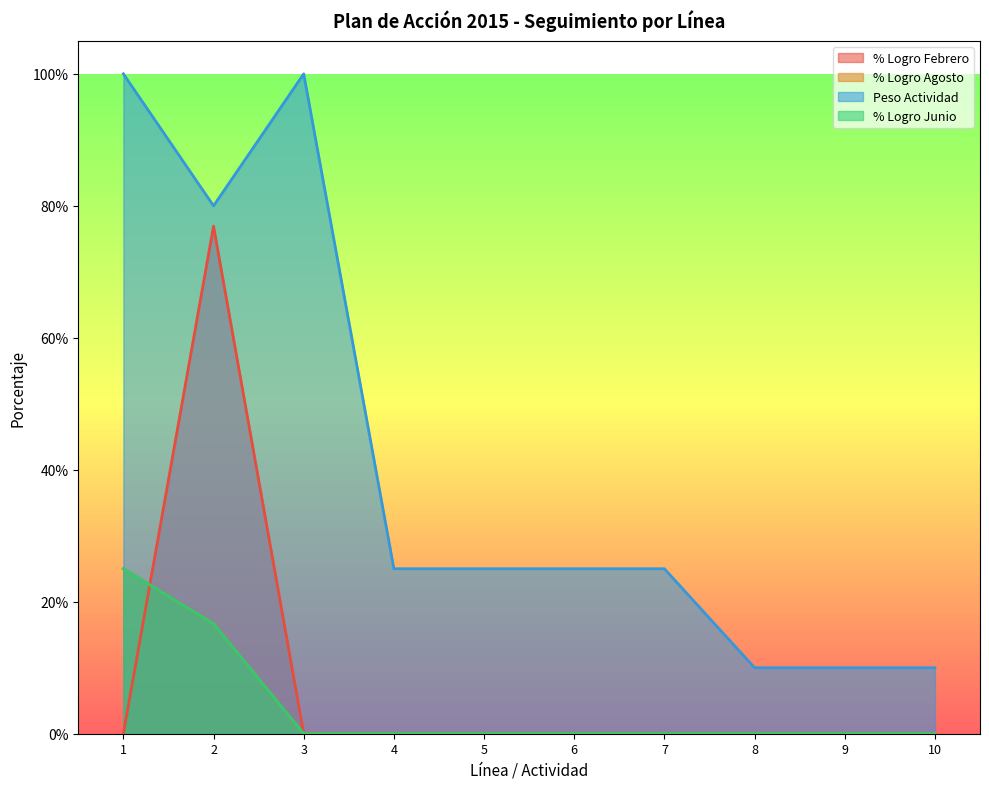

What is the sum of all % Logro Febrero values?

0.8